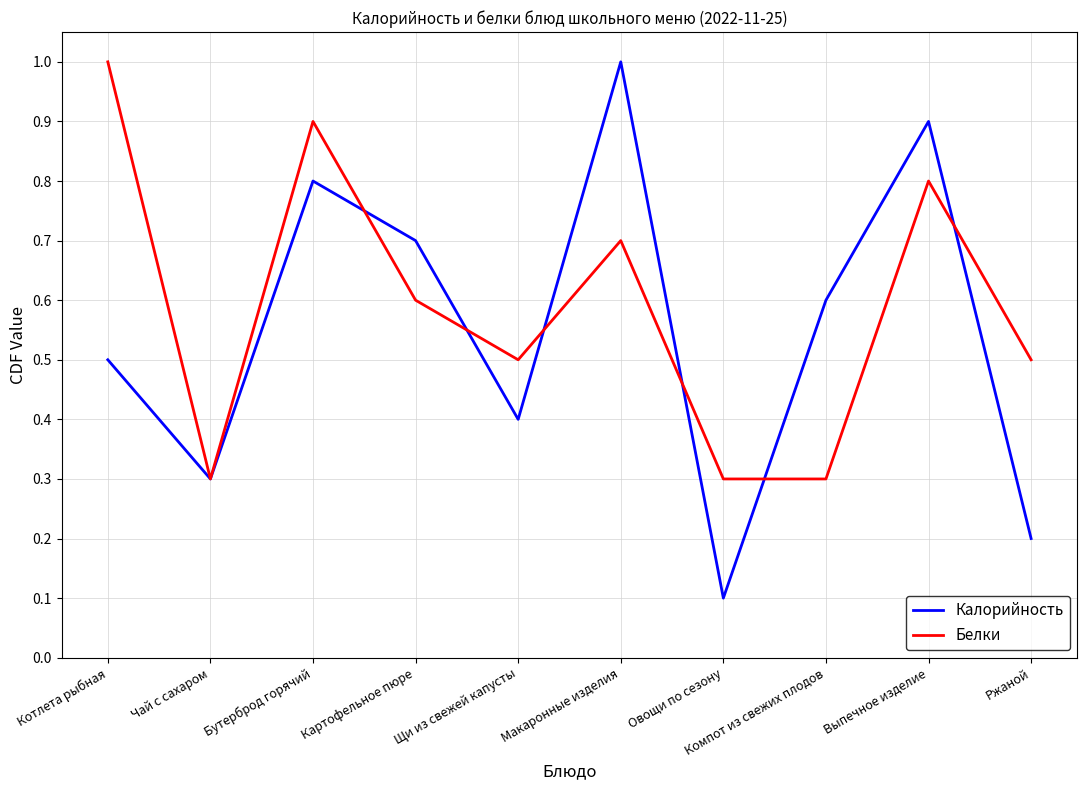

Reading left to right, what are all the values shown in this chart?

Калорийность: Котлета рыбная=0.5	Чай с сахаром=0.3	Бутерброд горячий=0.8	Картофельное пюре=0.7	Щи из свежей капусты=0.4	Макаронные изделия=1.0	Овощи по сезону=0.1	Компот из свежих плодов=0.6	Выпечное изделие=0.9	Ржаной=0.2
Белки: Котлета рыбная=1.0	Чай с сахаром=0.3	Бутерброд горячий=0.9	Картофельное пюре=0.6	Щи из свежей капусты=0.5	Макаронные изделия=0.7	Овощи по сезону=0.3	Компот из свежих плодов=0.3	Выпечное изделие=0.8	Ржаной=0.5